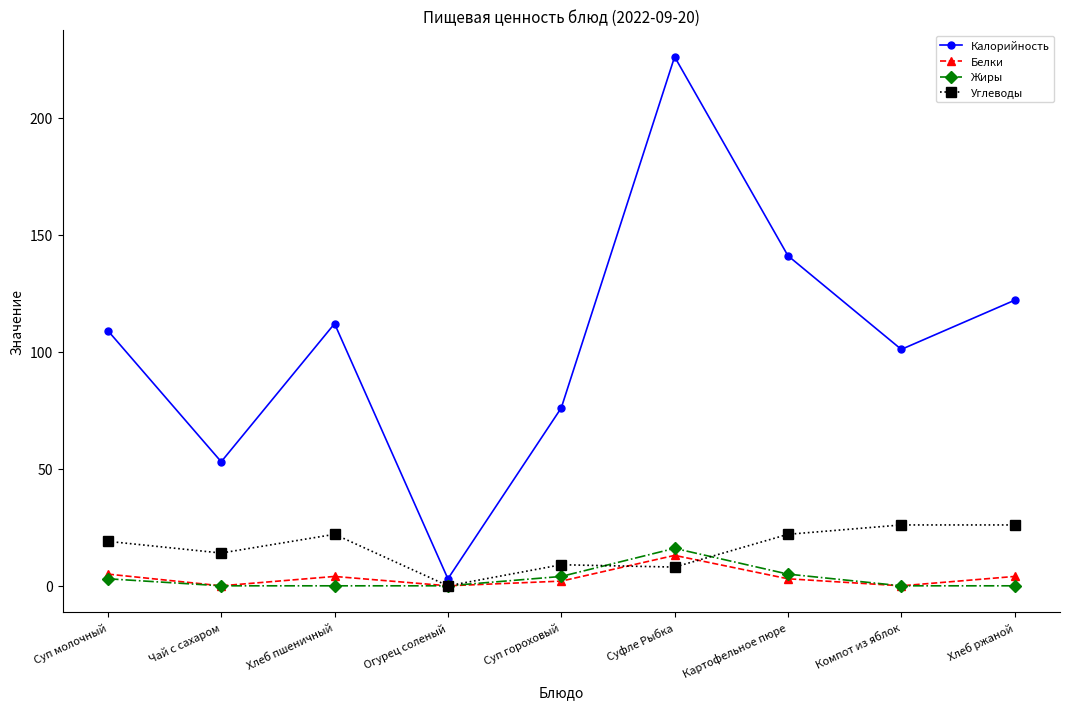

What is the label of the 9th point from the left?

Хлеб ржаной